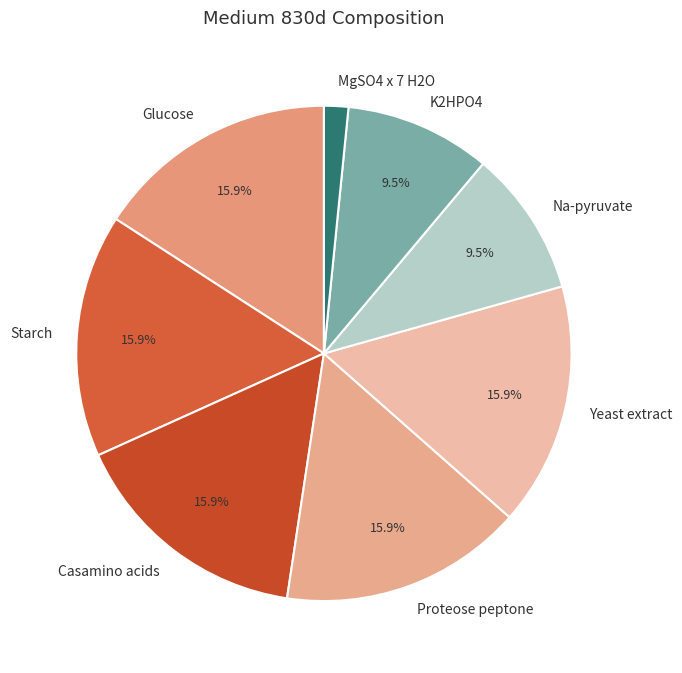

What percentage is NOT represented by Proteose peptone?

84.1%